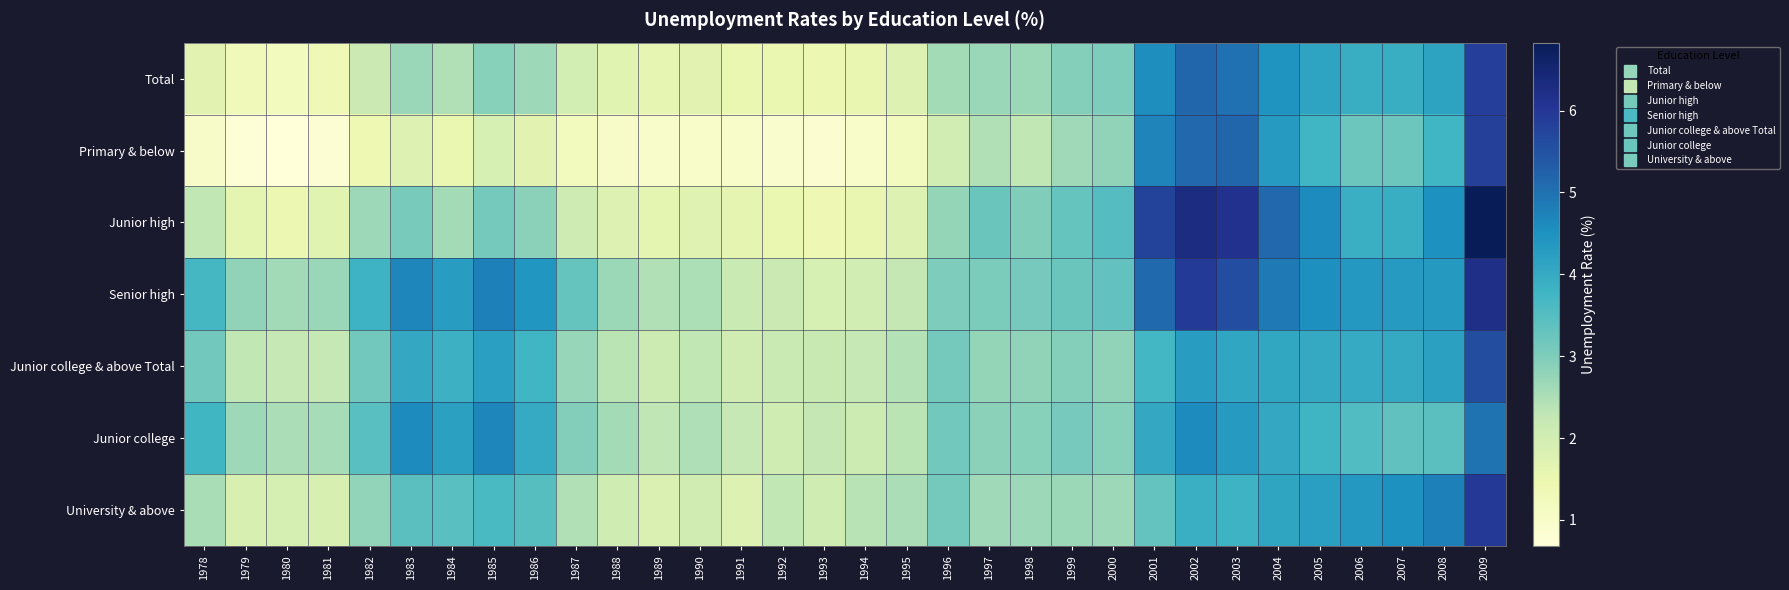

Reading left to right, what are all the values shown in this chart?

Total: 1978=1.7	1979=1.3	1980=1.2	1981=1.4	1982=2.1	1983=2.7	1984=2.5	1985=2.9	1986=2.7	1987=2.0	1988=1.7	1989=1.6	1990=1.7	1991=1.5	1992=1.5	1993=1.4	1994=1.6	1995=1.8	1996=2.6	1997=2.7	1998=2.7	1999=2.9	2000=3.0	2001=4.6	2002=5.2	2003=5.0	2004=4.4	2005=4.1	2006=3.9	2007=3.9	2008=4.1	2009=5.8
Primary & below: 1978=1.0	1979=0.8	1980=0.7	1981=0.8	1982=1.4	1983=1.8	1984=1.5	1985=1.9	1986=1.7	1987=1.2	1988=1.0	1989=1.0	1990=1.0	1991=1.0	1992=0.9	1993=0.8	1994=1.0	1995=1.2	1996=2.0	1997=2.5	1998=2.3	1999=2.6	2000=2.8	2001=4.7	2002=5.1	2003=5.2	2004=4.3	2005=3.8	2006=3.2	2007=3.2	2008=3.8	2009=5.8
Junior high: 1978=2.3	1979=1.6	1980=1.4	1981=1.7	1982=2.7	1983=3.1	1984=2.6	1985=3.1	1986=2.9	1987=2.1	1988=1.8	1989=1.6	1990=1.7	1991=1.6	1992=1.5	1993=1.4	1994=1.5	1995=1.8	1996=2.8	1997=3.2	1998=3.0	1999=3.3	2000=3.5	2001=5.8	2002=6.3	2003=6.1	2004=5.1	2005=4.6	2006=3.9	2007=3.9	2008=4.5	2009=6.8
Senior high: 1978=3.7	1979=2.8	1980=2.6	1981=2.7	1982=3.8	1983=4.7	1984=4.3	1985=4.8	1986=4.4	1987=3.3	1988=2.7	1989=2.5	1990=2.5	1991=2.2	1992=2.1	1993=1.9	1994=2.0	1995=2.2	1996=3.0	1997=3.0	1998=3.1	1999=3.2	2000=3.3	2001=5.1	2002=5.9	2003=5.6	2004=4.9	2005=4.5	2006=4.4	2007=4.3	2008=4.3	2009=6.2
Junior college & above Total: 1978=3.1	1979=2.3	1980=2.2	1981=2.2	1982=3.1	1983=4.0	1984=3.9	1985=4.2	1986=3.8	1987=2.7	1988=2.4	1989=2.1	1990=2.3	1991=2.0	1992=2.1	1993=2.2	1994=2.2	1995=2.4	1996=3.1	1997=2.8	1998=2.8	1999=2.9	2000=2.8	2001=3.7	2002=4.3	2003=4.1	2004=4.1	2005=4.0	2006=4.0	2007=4.0	2008=4.2	2009=5.6
Junior college: 1978=3.8	1979=2.7	1980=2.5	1981=2.6	1982=3.5	1983=4.6	1984=4.2	1985=4.7	1986=4.0	1987=3.0	1988=2.6	1989=2.3	1990=2.5	1991=2.2	1992=2.0	1993=2.2	1994=2.1	1995=2.4	1996=3.1	1997=2.9	1998=2.9	1999=3.1	2000=2.9	2001=4.0	2002=4.6	2003=4.3	2004=4.0	2005=3.8	2006=3.5	2007=3.4	2008=3.4	2009=5.0
University & above: 1978=2.5	1979=1.9	1980=1.9	1981=1.9	1982=2.8	1983=3.4	1984=3.5	1985=3.6	1986=3.5	1987=2.4	1988=2.1	1989=1.9	1990=2.0	1991=1.8	1992=2.3	1993=2.1	1994=2.4	1995=2.5	1996=3.1	1997=2.6	1998=2.7	1999=2.7	2000=2.7	2001=3.3	2002=3.9	2003=3.8	2004=4.1	2005=4.2	2006=4.4	2007=4.5	2008=4.8	2009=6.0